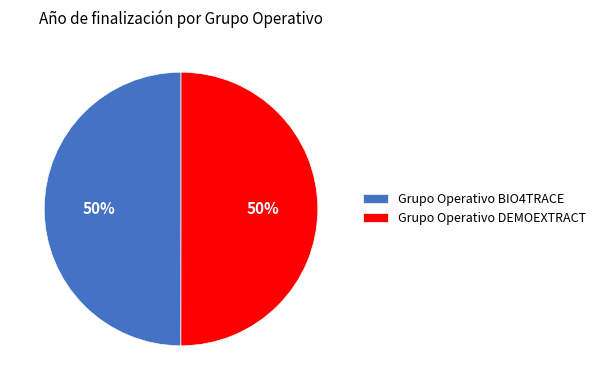

Is it true that Grupo Operativo BIO4TRACE is 38% of the pie?

False